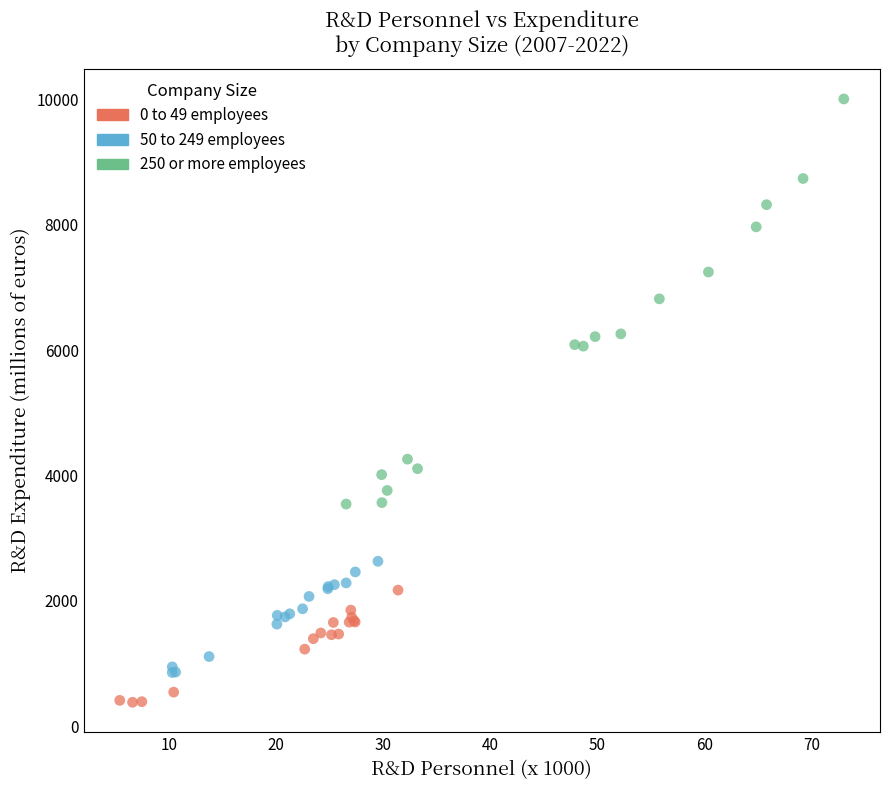

Which series has the largest Y range (max minus min)?

250 or more employees